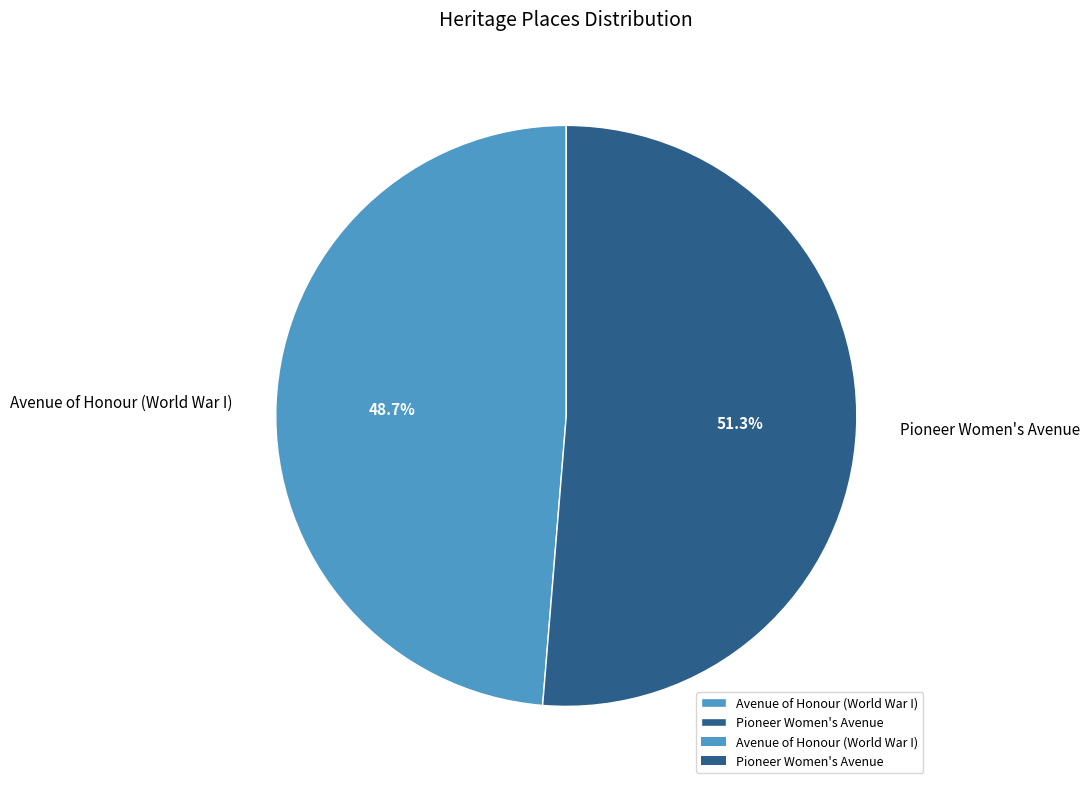

Is there a majority slice in this chart?

Yes